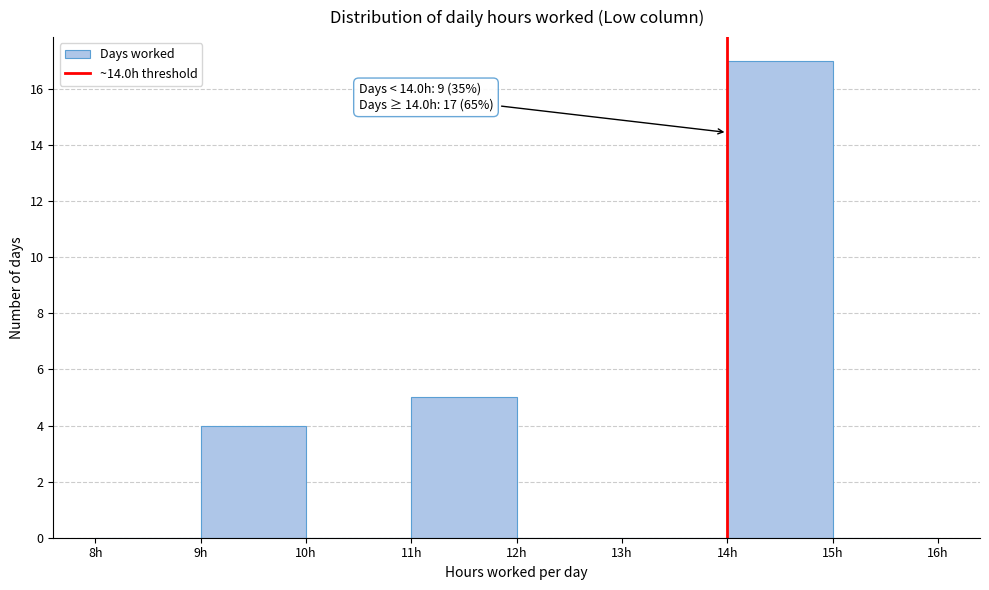

Which range on the x-axis has the tallest bar?

14 to 15